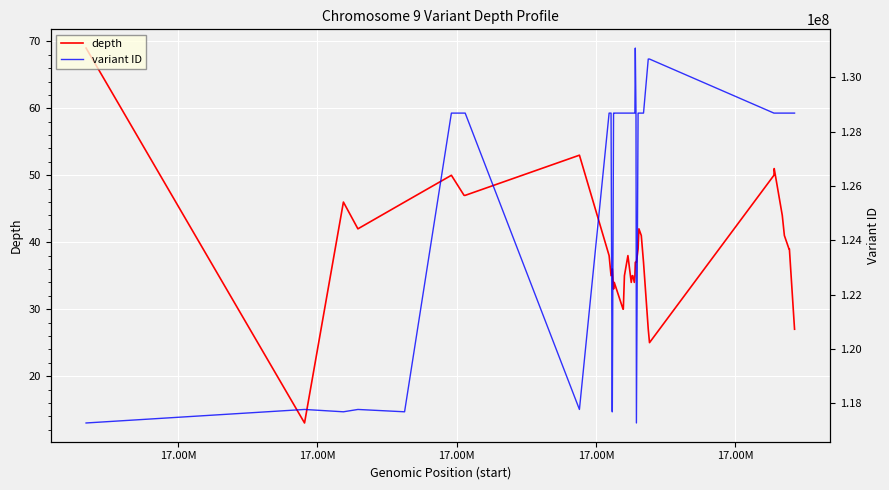

What is the minimum value for depth?

13